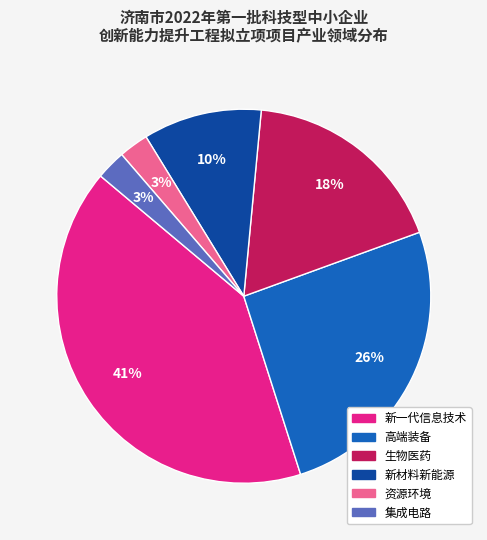

Which slice is the largest?

新一代信息技术